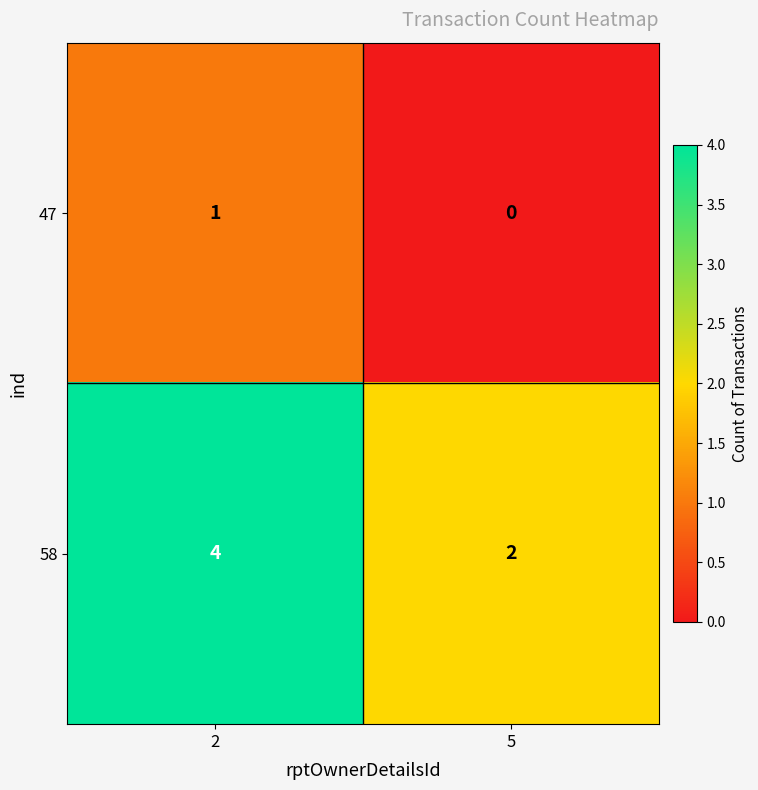

Reading left to right, what are all the values shown in this chart?

47: 1	0
58: 4	2